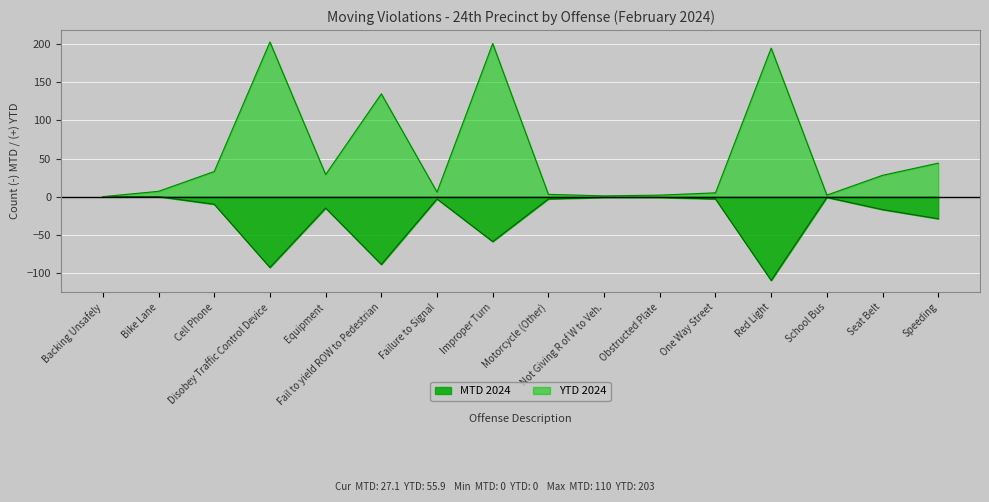

What is the smallest value displayed?

-110